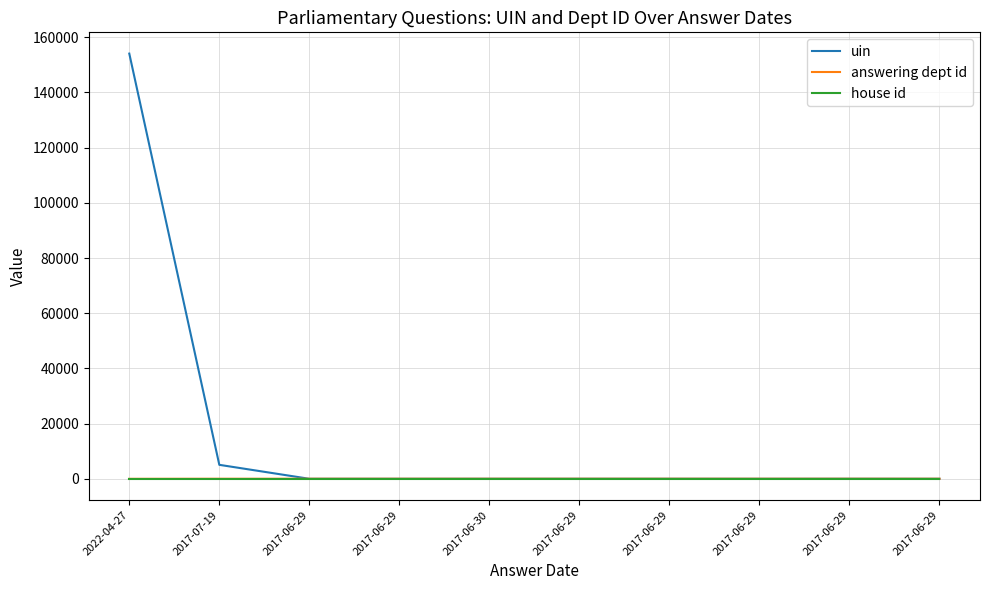

What are all the series names shown in the legend?

uin, answering dept id, house id